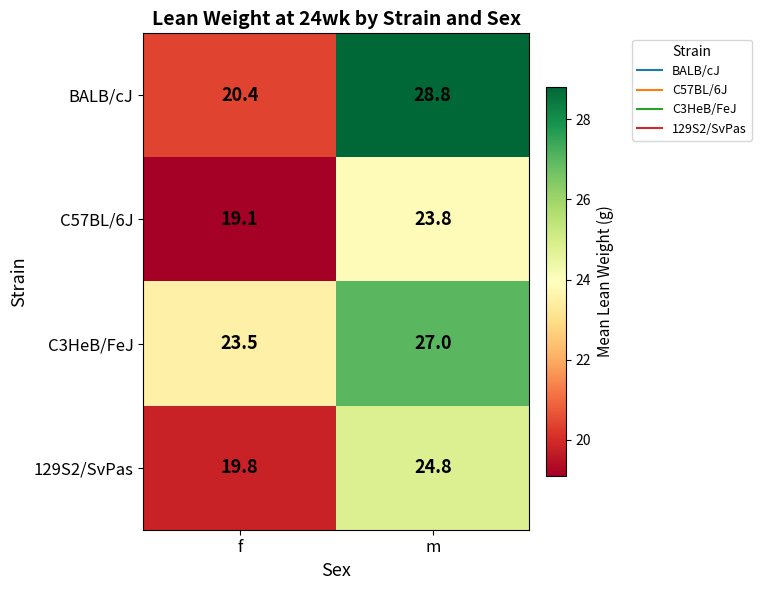

Which label corresponds to the largest value in the chart?

m